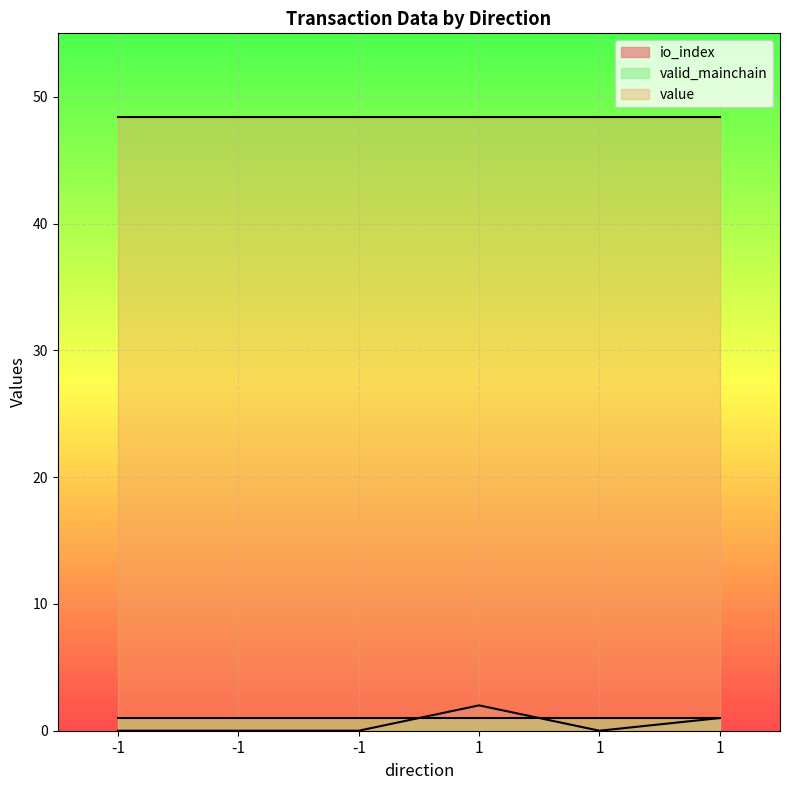

Which category has the highest value across all series?

-1